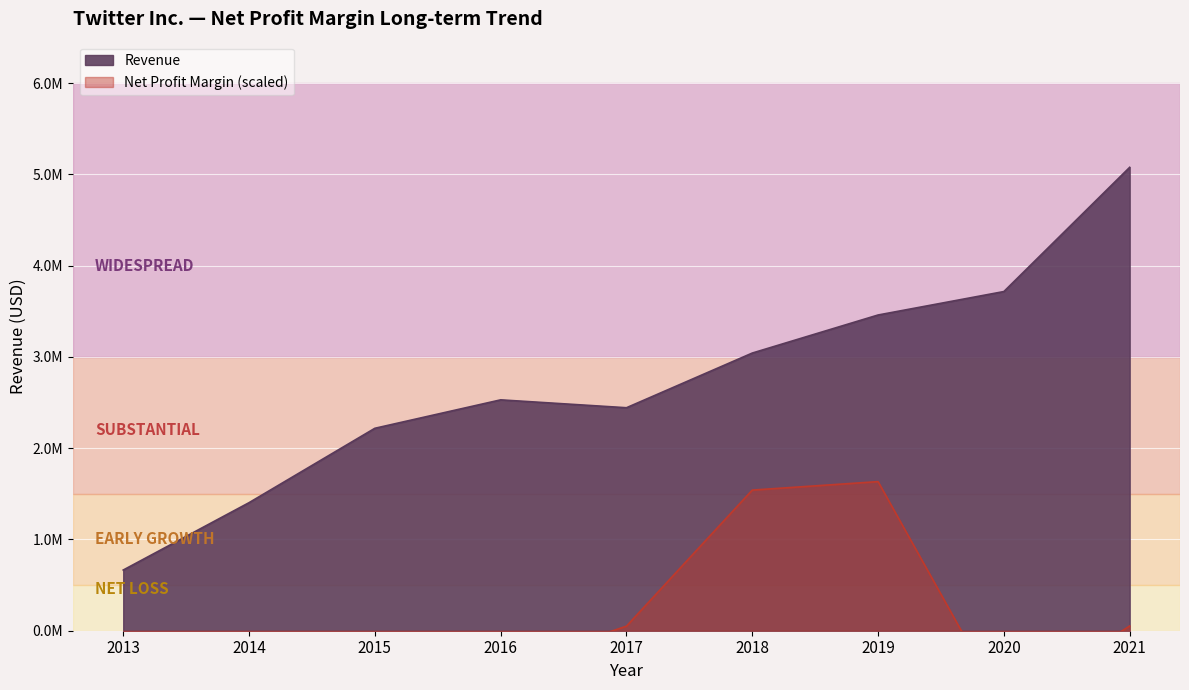

What is the minimum value shown in the chart?

664890